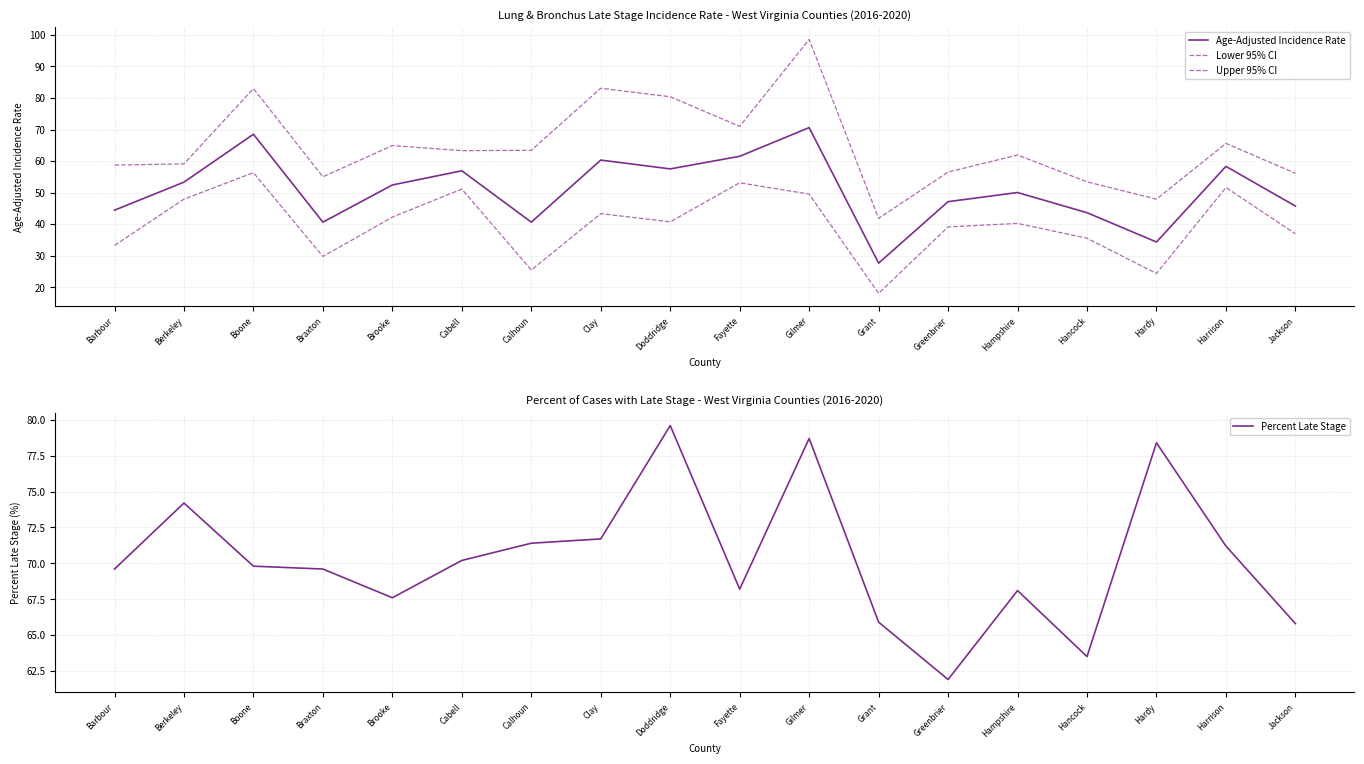

At which label is Upper 95% CI closest to 70?

Fayette